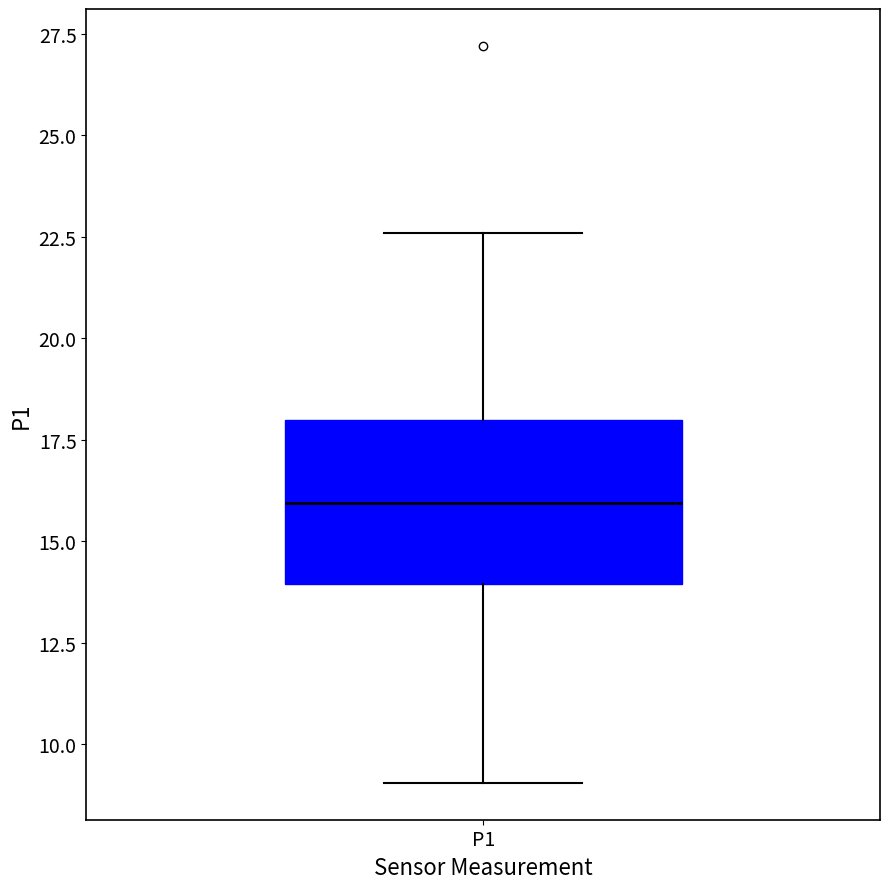

Transcribe this box plot: give where the median line is, the range the box spans, and where the two whiskers end, as read against the y-axis. The values are not printed on the chart, so give them approximately, as read against the axis.

median 16.0, box 14.0 to 18.0, whiskers 9.0 to 22.5